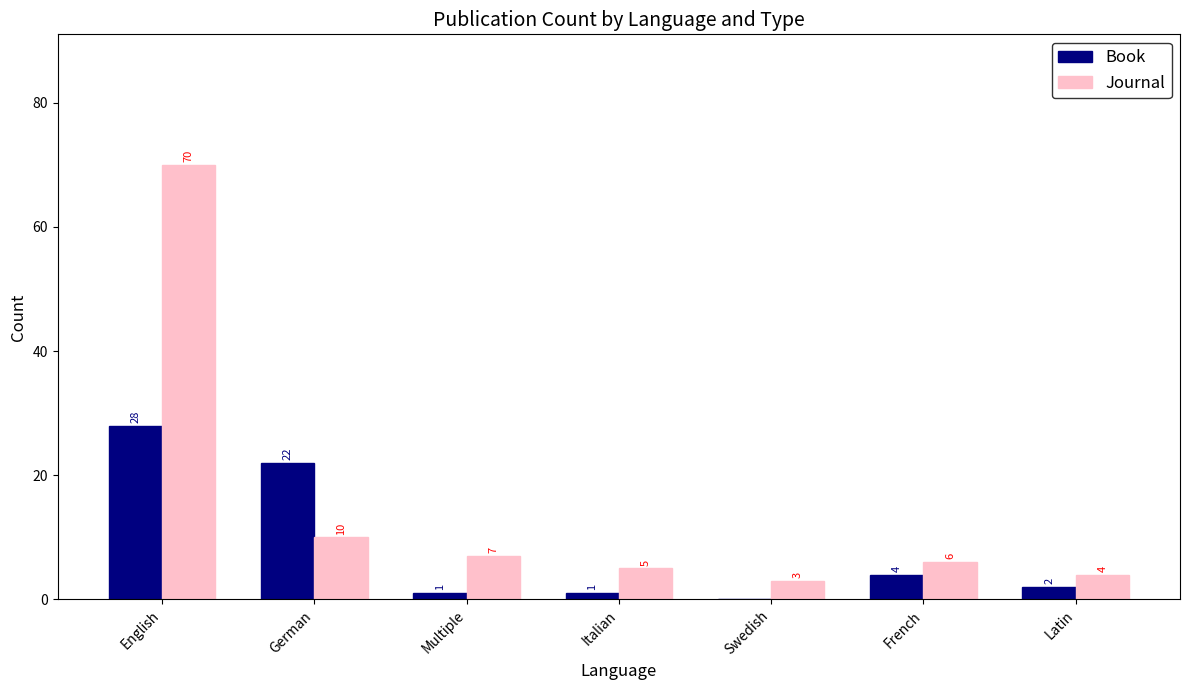

The Book series shows 1 at French. True or false?

False